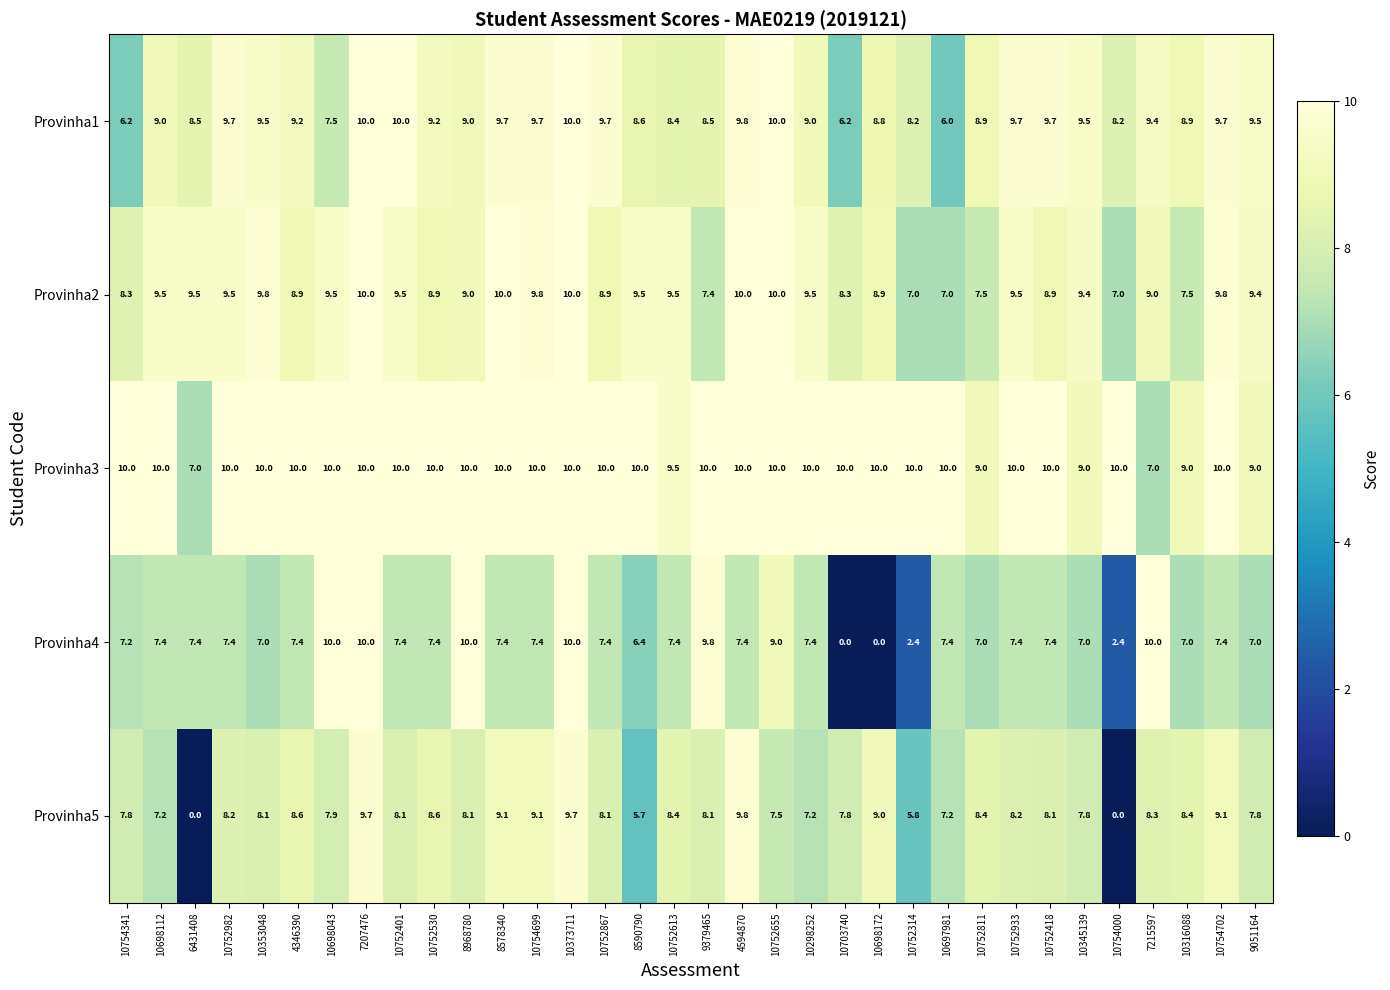

What is the difference between the highest and lowest values at 7215597?

3.0